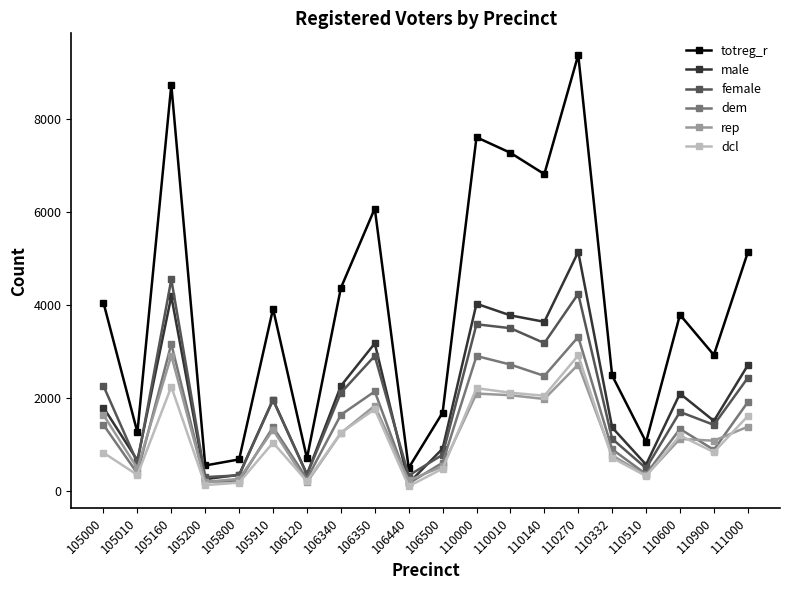

The totreg_r series shows 2525 at 105000. True or false?

False